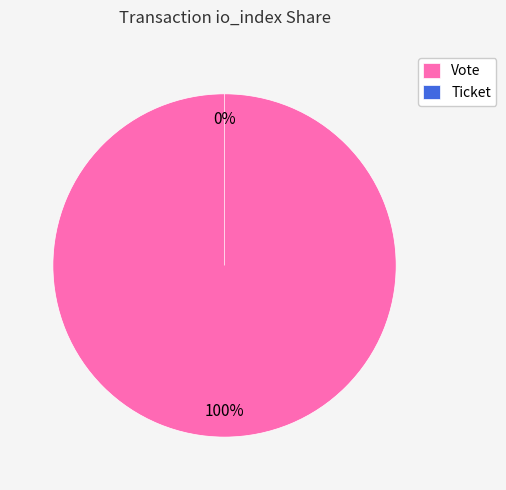

Is the sum of Vote and Ticket greater than half?

Yes